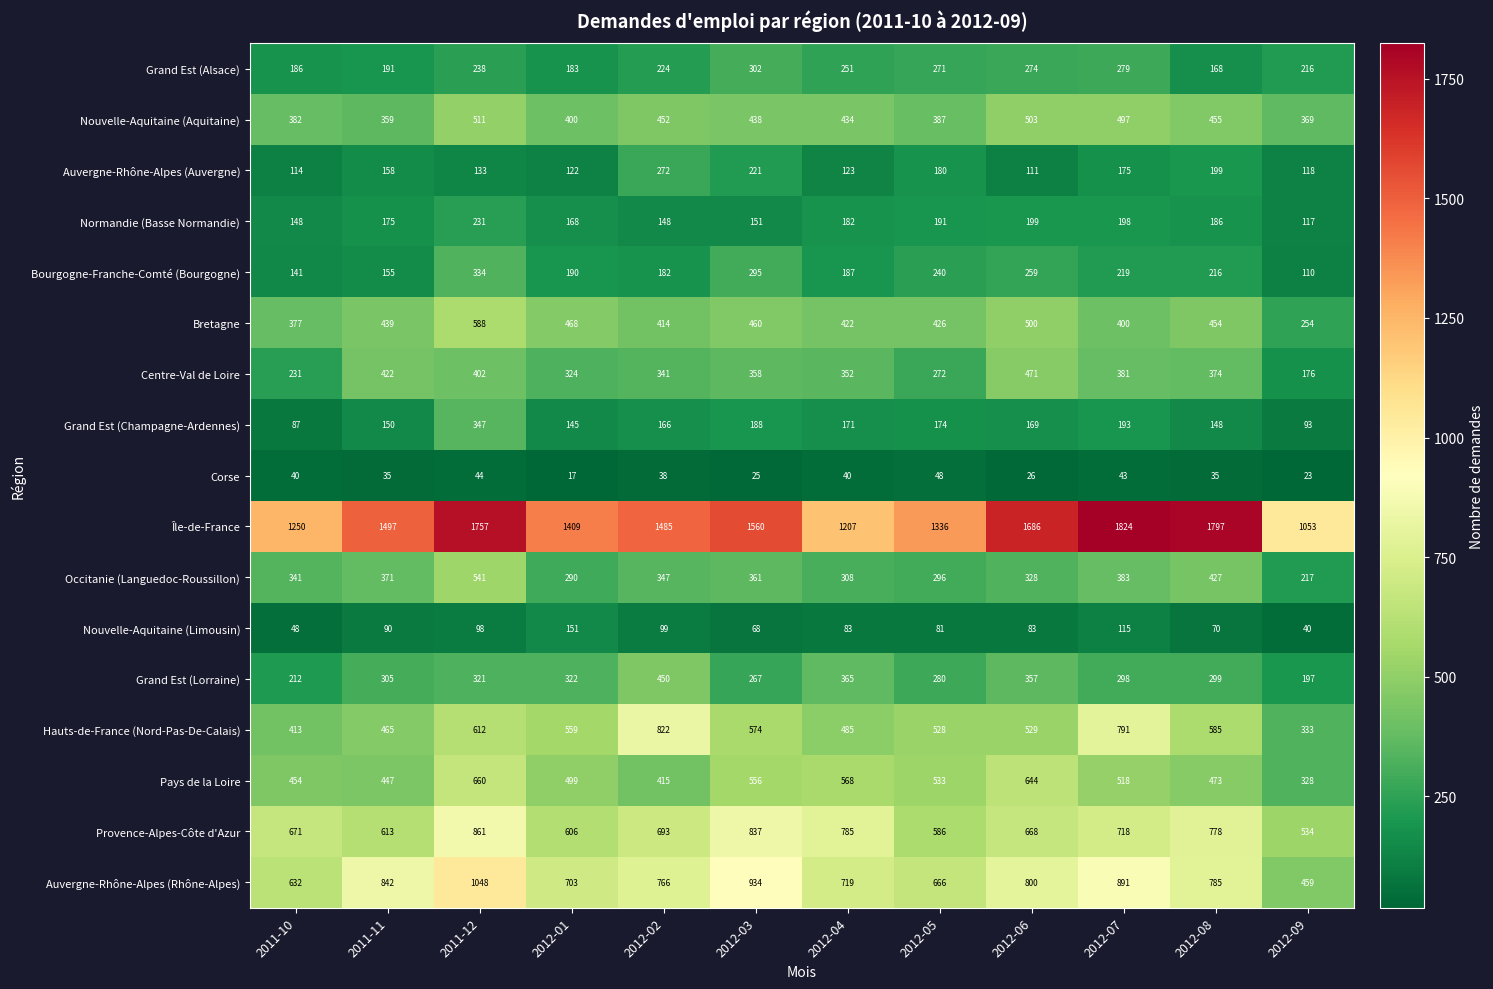

Which series has the widest spread of values?

Île-de-France